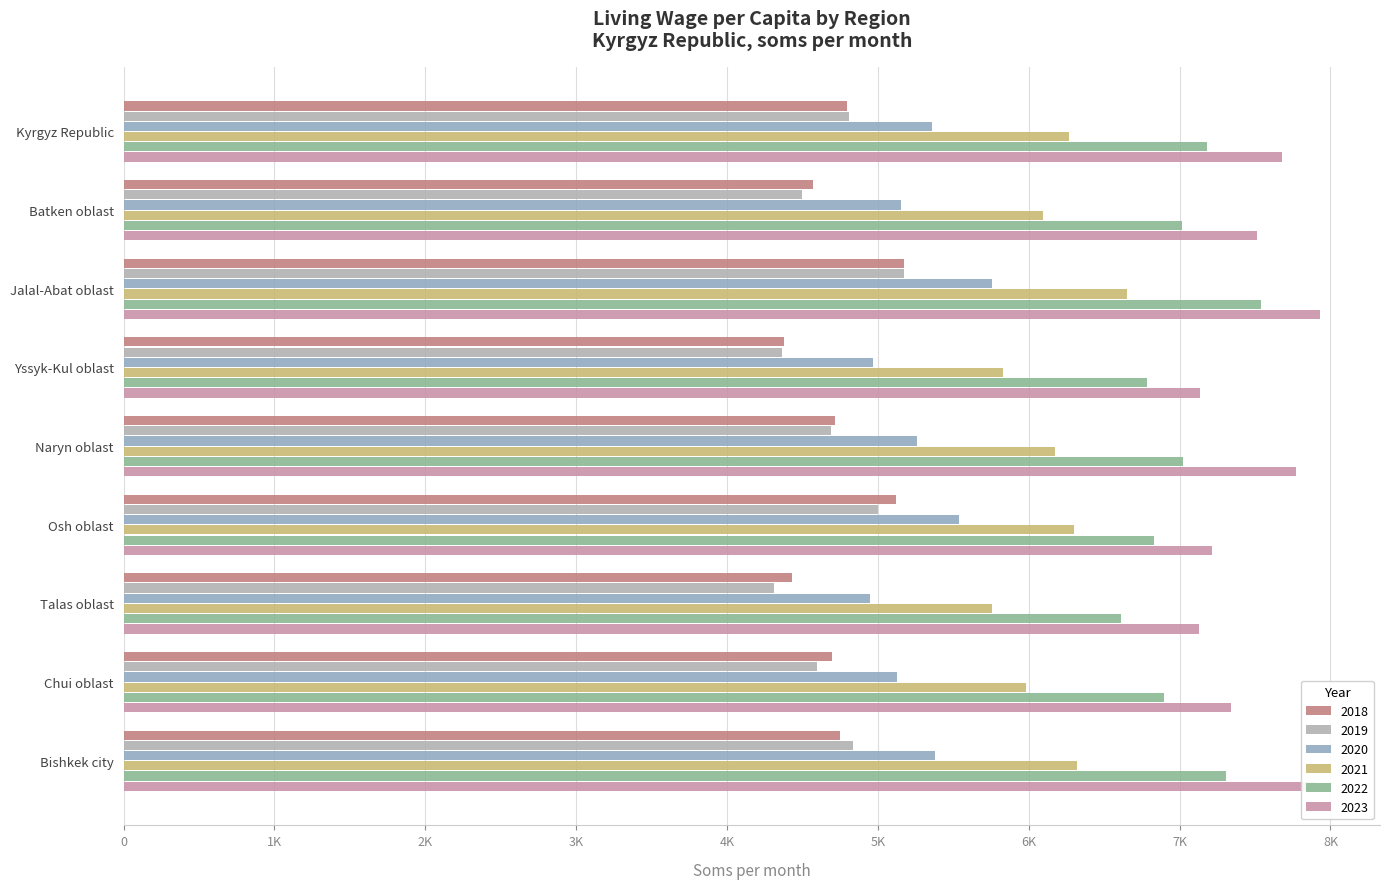

What is the label of the 1st bar from the left?

Kyrgyz Republic